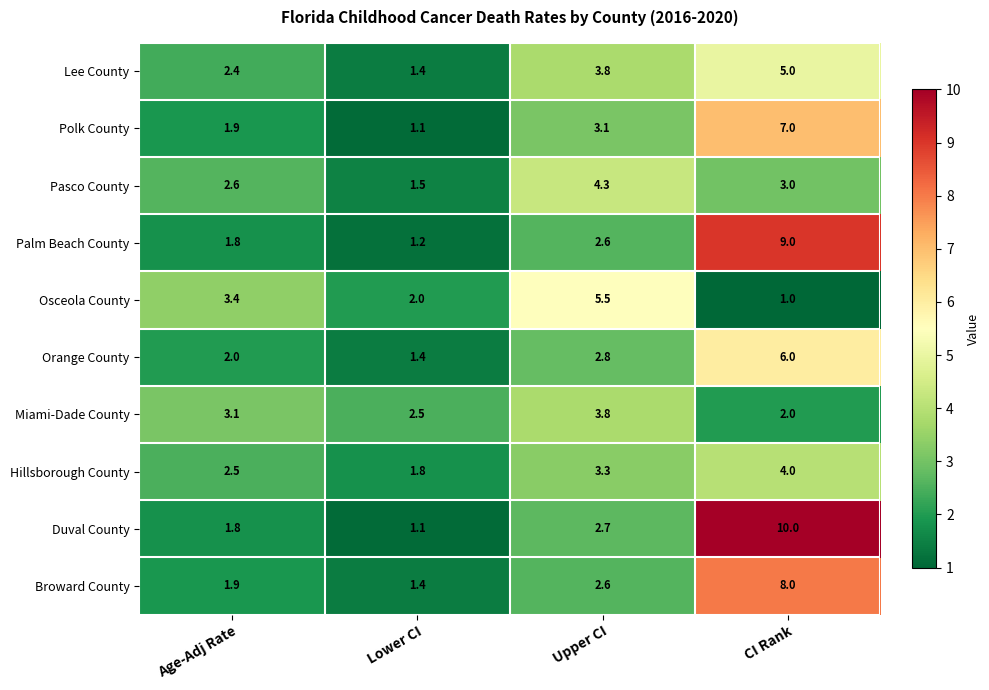

What is the highest value of the Miami-Dade County series?

3.8